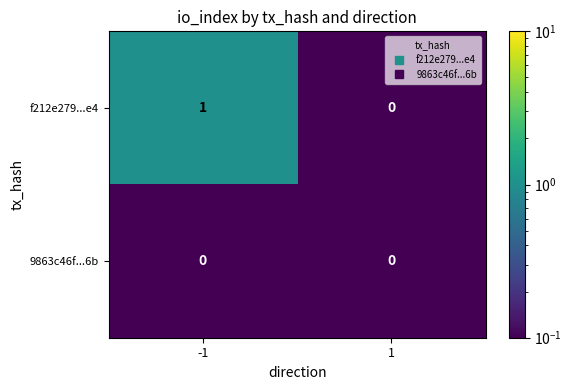

Is it true that f212e279...e4 equals 0 at 1?

True